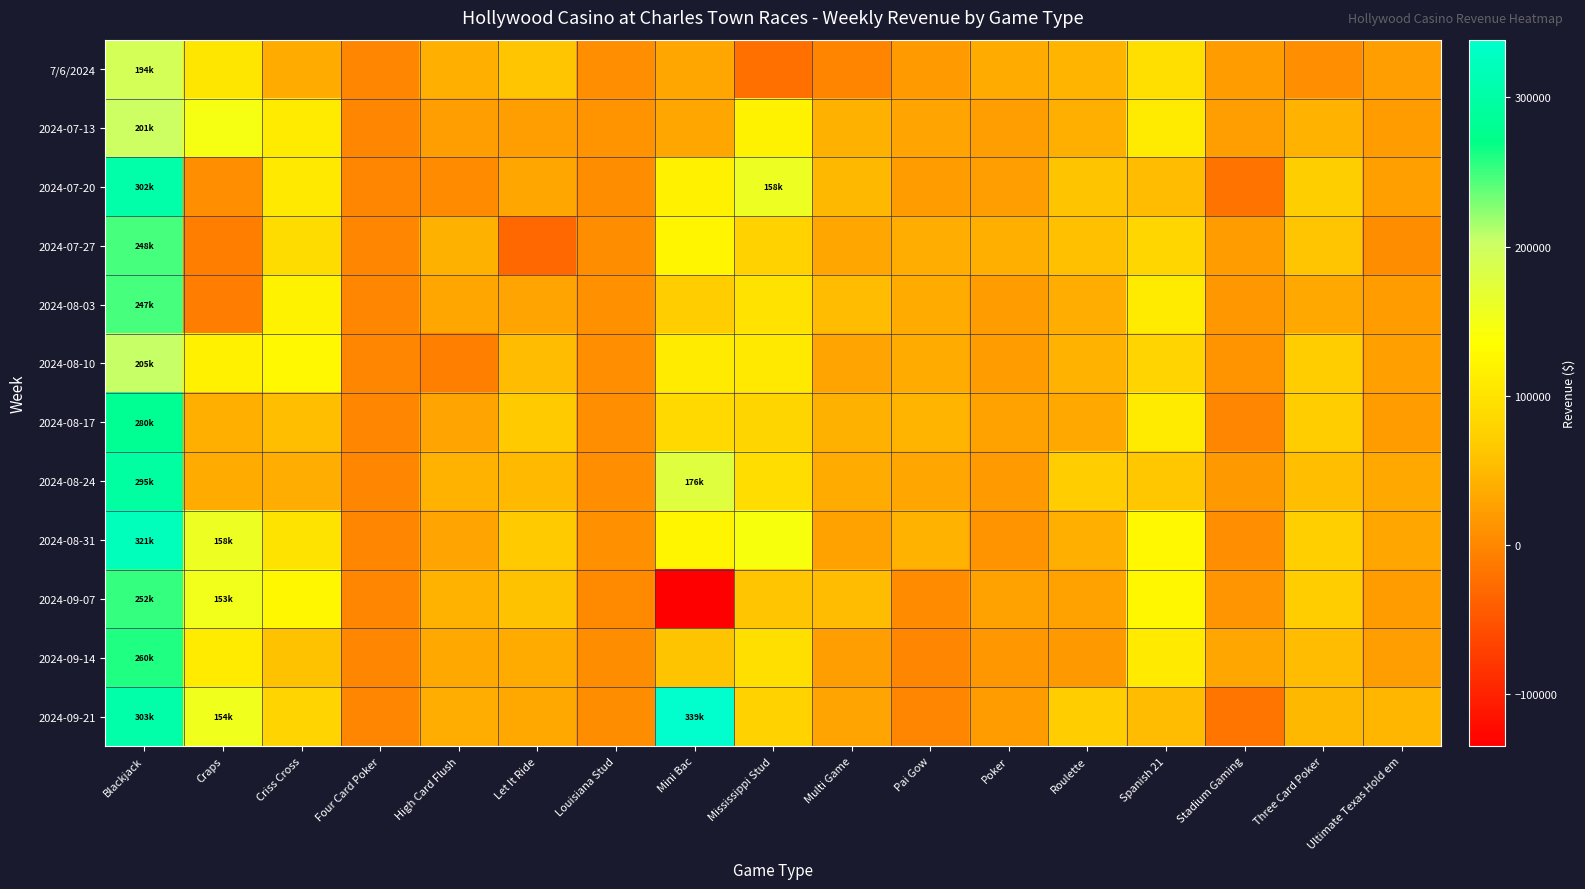

What is the smallest value displayed?

-135084.5